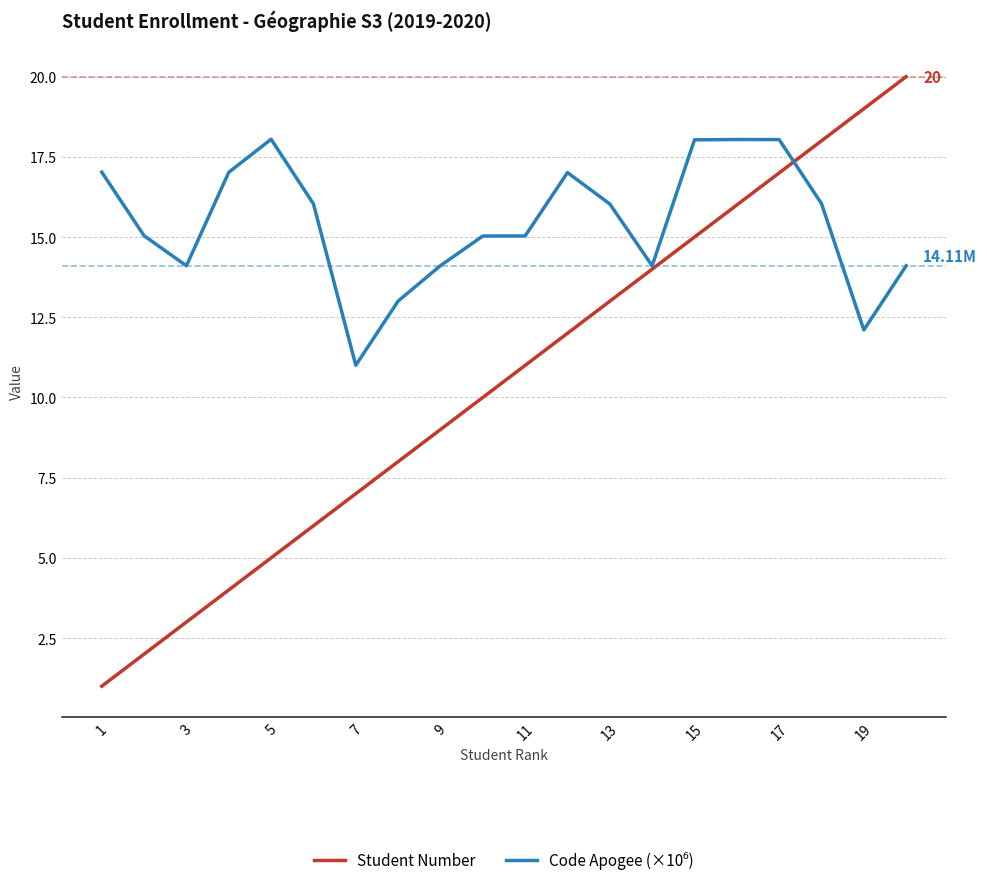

Which series has the widest spread of values?

Student Number